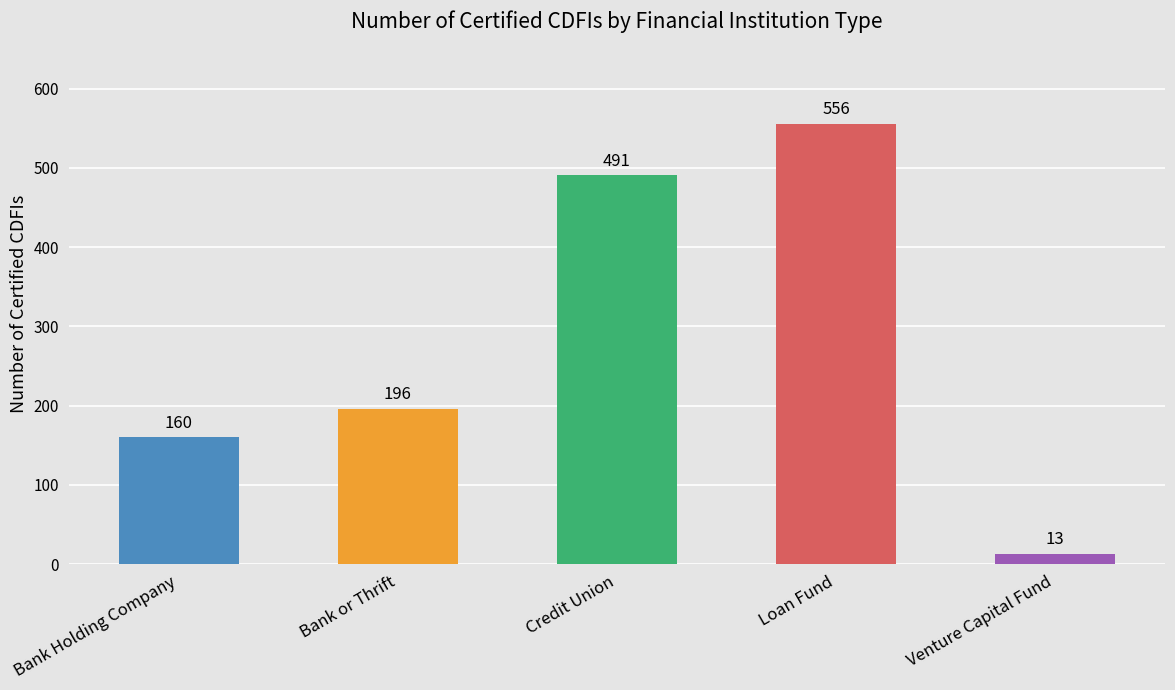

How many values are below 196?

2